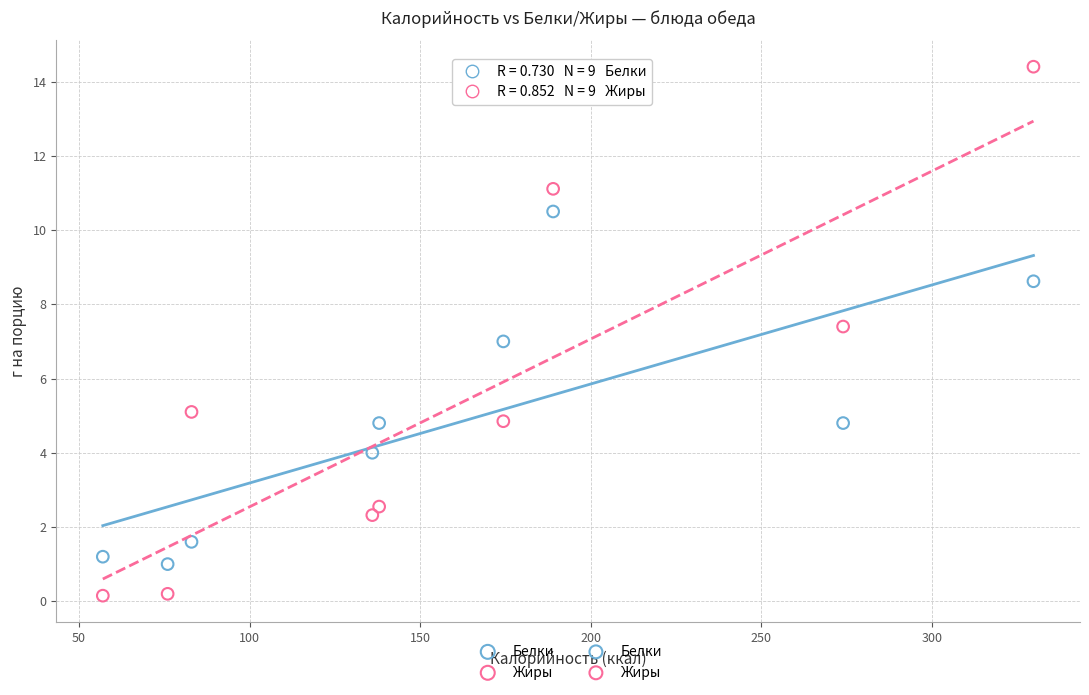

Across all data points, what is the range of X values (max minus min)?

272.8